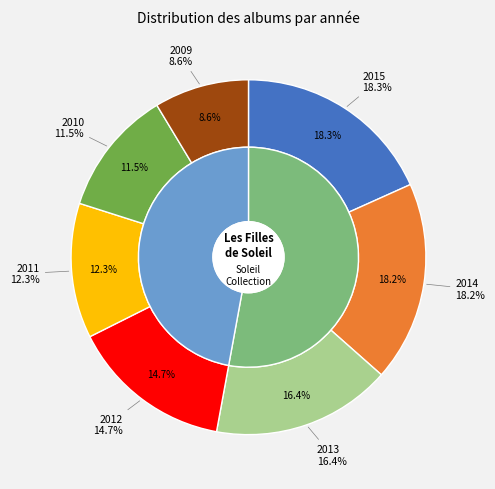

To the nearest percent, what portion does 2012 (id:694) represent?

15%